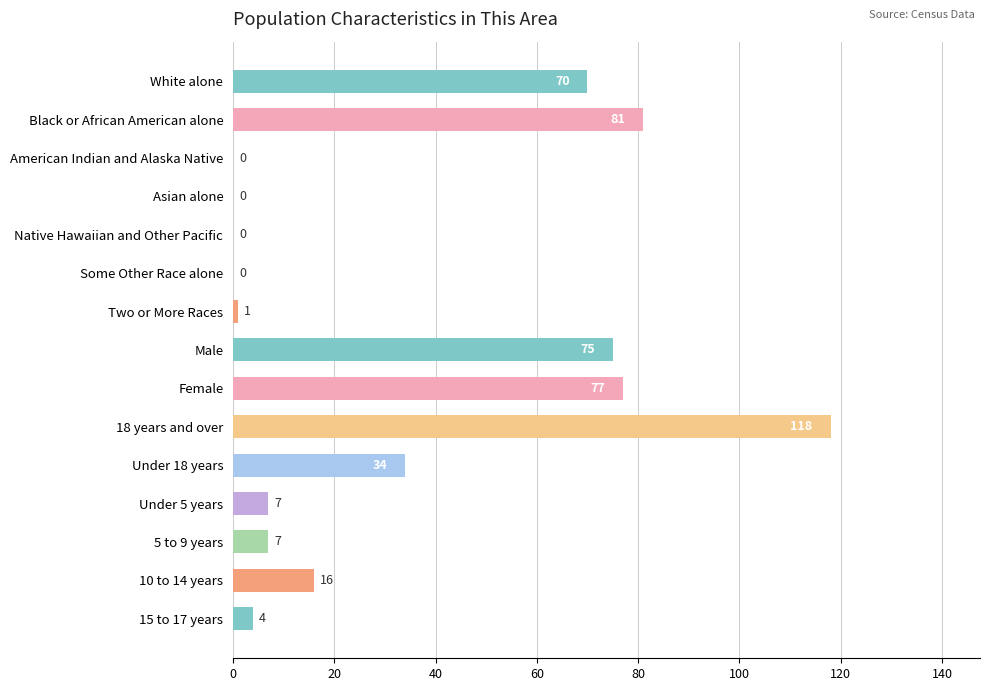

What is the average value?

33